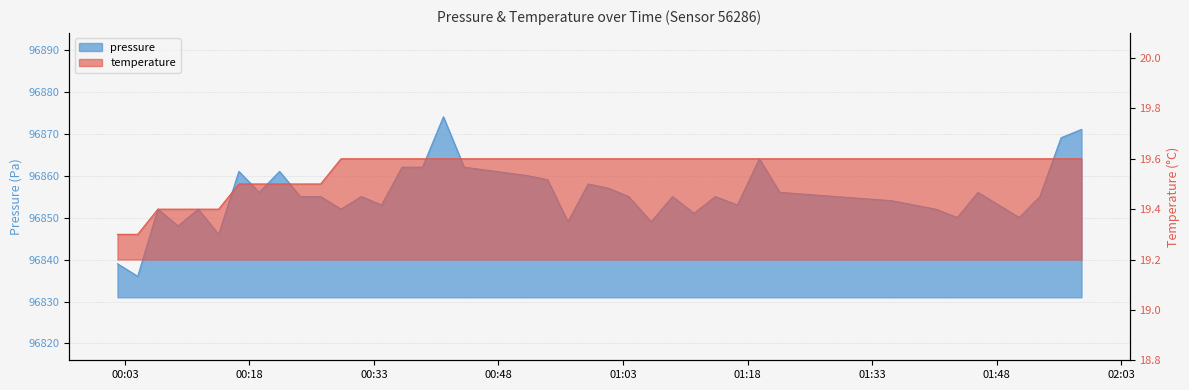

Reading left to right, transcribe all the data shown in this chart.

pressure: 96839.0	96836.0	96852.0	96848.0	96852.0	96846.0	96861.0	96856.0	96861.0	96855.0	96855.0	96852.0	96855.0	96853.0	96862.0	96862.0	96874.0	96862.0	96860.0	96859.0	96849.0	96858.0	96857.0	96855.0	96849.0	96855.0	96851.0	96855.0	96853.0	96864.0	96856.0	96854.0	96852.0	96850.0	96856.0	96853.0	96850.0	96855.0	96869.0	96871.0
temperature: 19.3	19.3	19.4	19.4	19.4	19.4	19.5	19.5	19.5	19.5	19.5	19.6	19.6	19.6	19.6	19.6	19.6	19.6	19.6	19.6	19.6	19.6	19.6	19.6	19.6	19.6	19.6	19.6	19.6	19.6	19.6	19.6	19.6	19.6	19.6	19.6	19.6	19.6	19.6	19.6